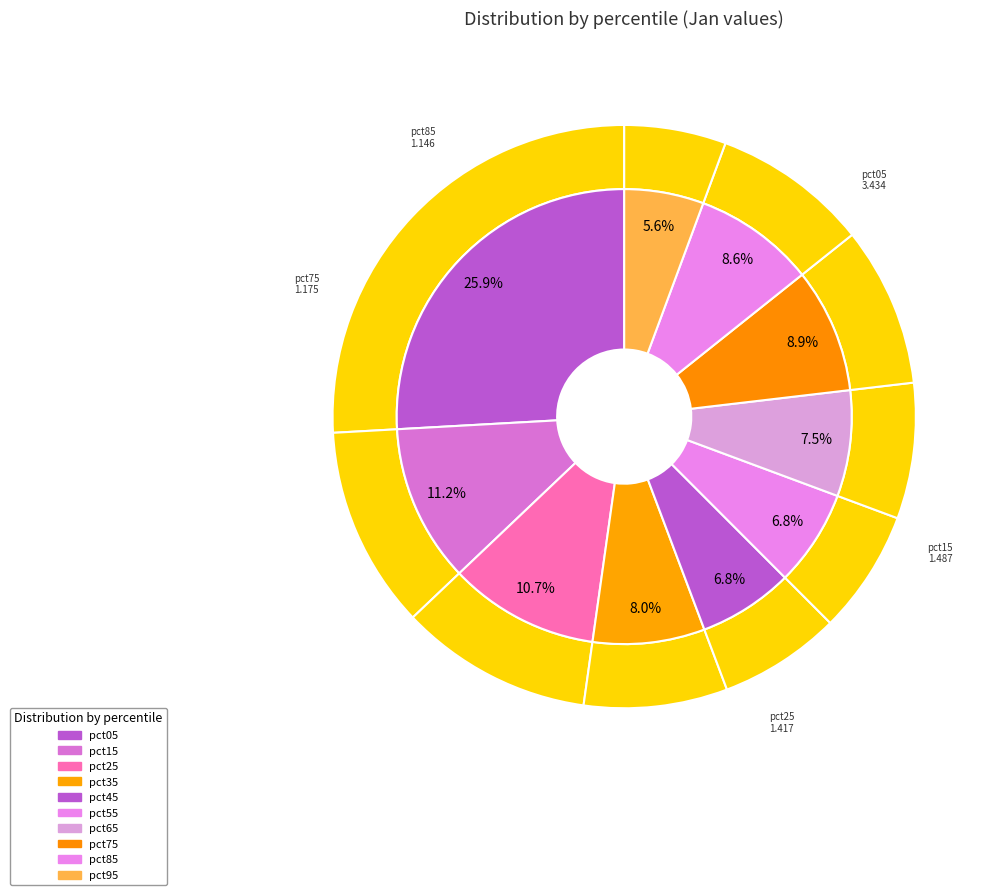

How many slices are in this pie chart?

10